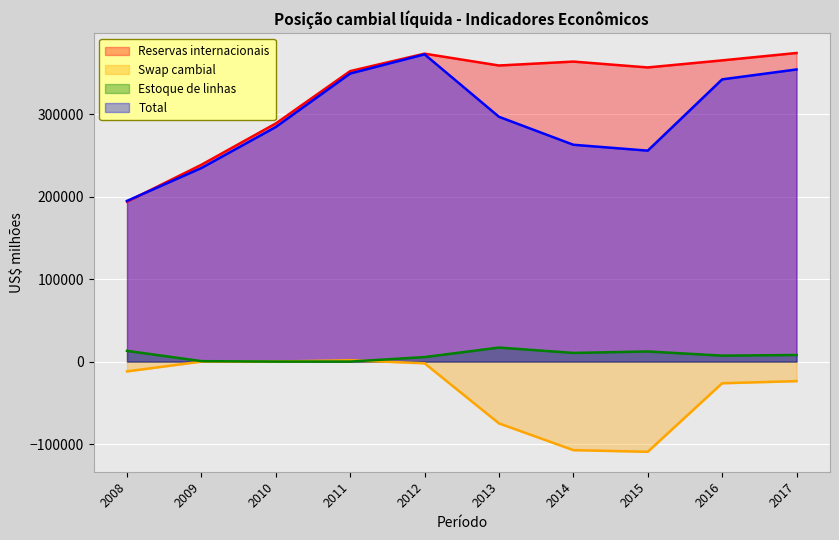

True or false: Estoque de linhas has more than 2 interior local peaks.

False